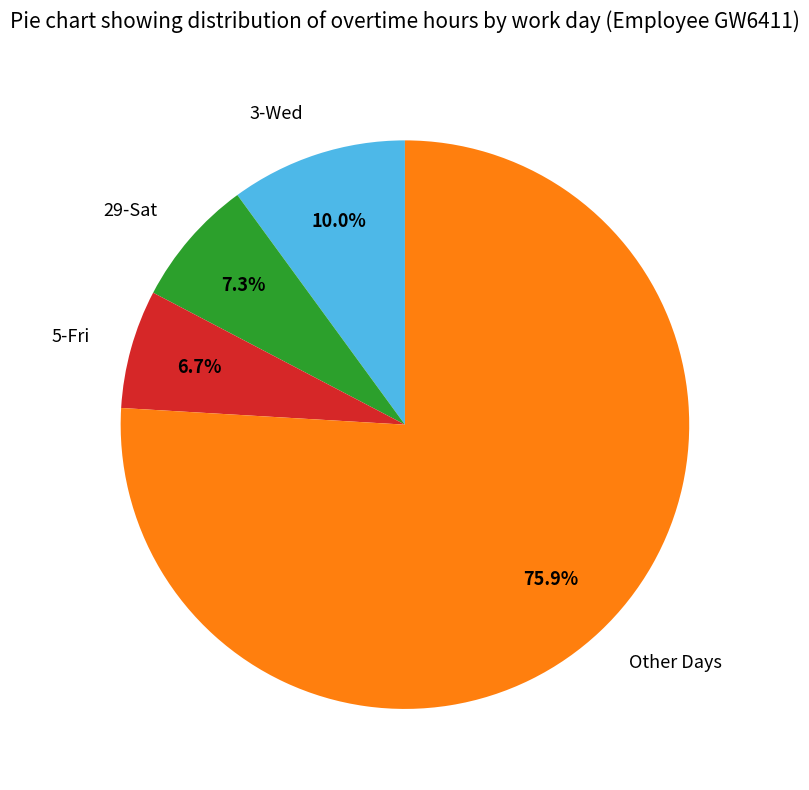

What is the total percentage of Other Days and 5-Fri?

82.7%